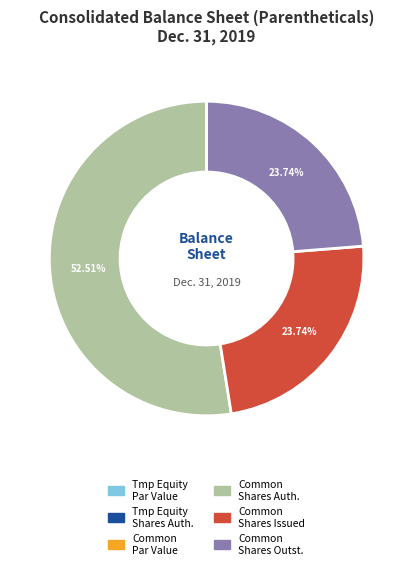

Does any single category account for the majority?

Yes